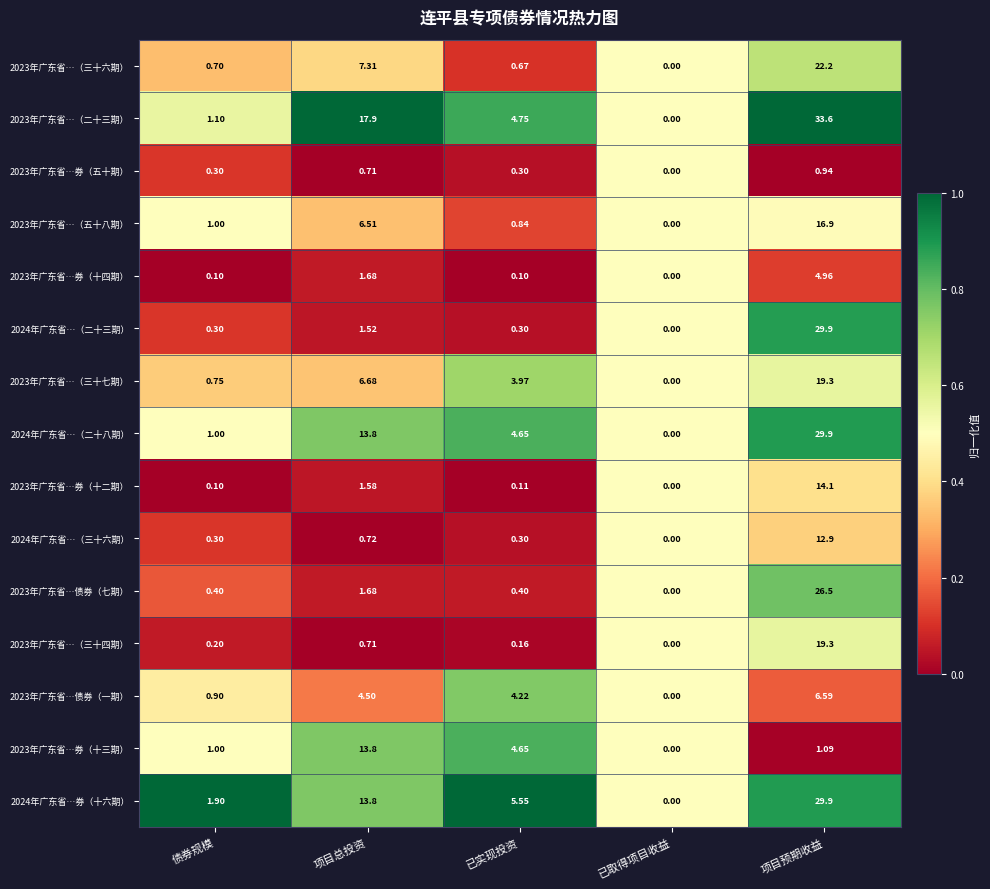

Where is 2023年广东省…（三十七期） nearest to the value 9?

项目总投资